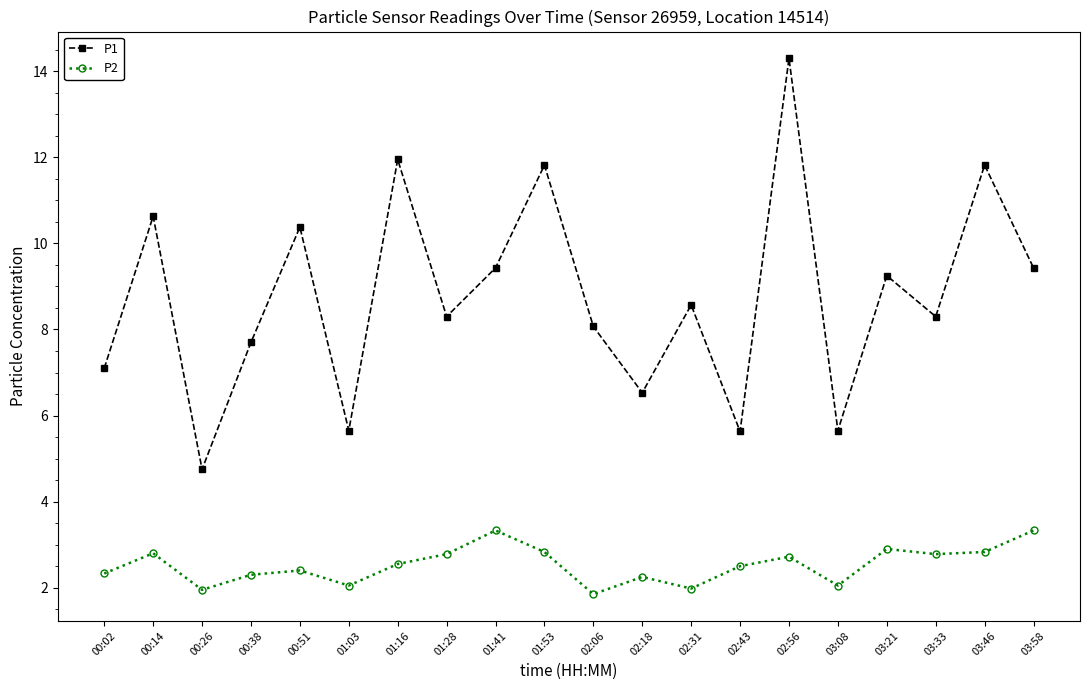

True or false: P1 and P2 cross at least once.

False